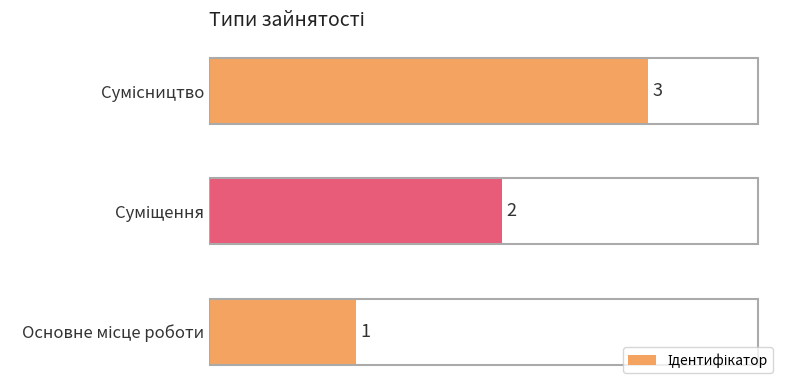

What is the sum of all values?

6